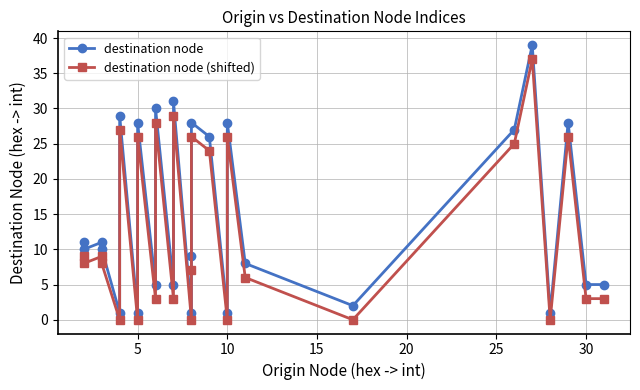

Is it true that destination node equals 2 at 22?

False